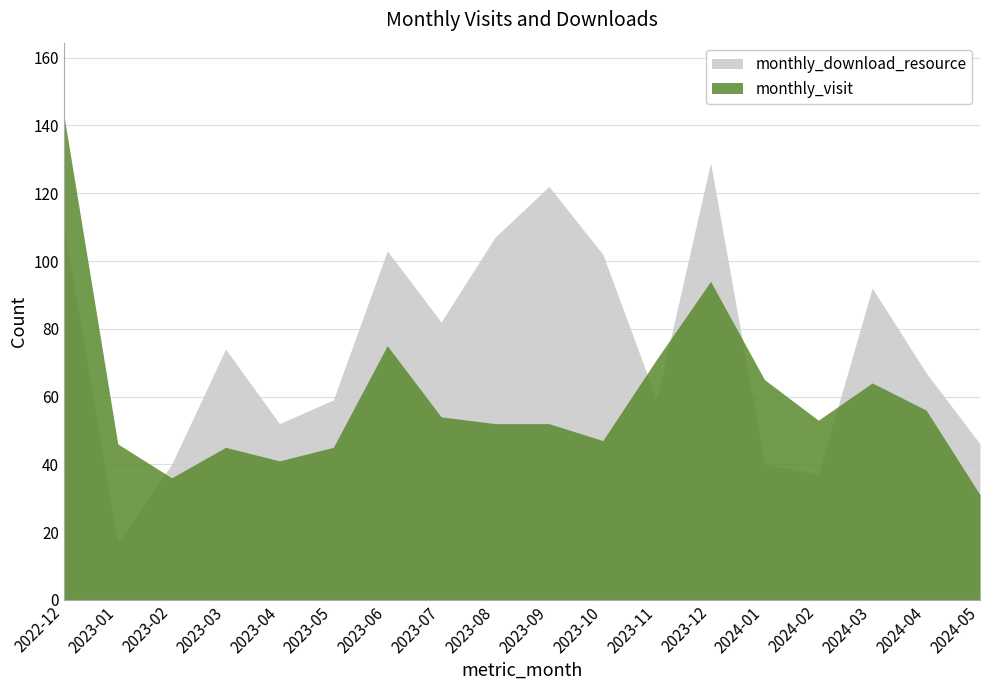

Where is the first local maximum for monthly_visit?

2023-03